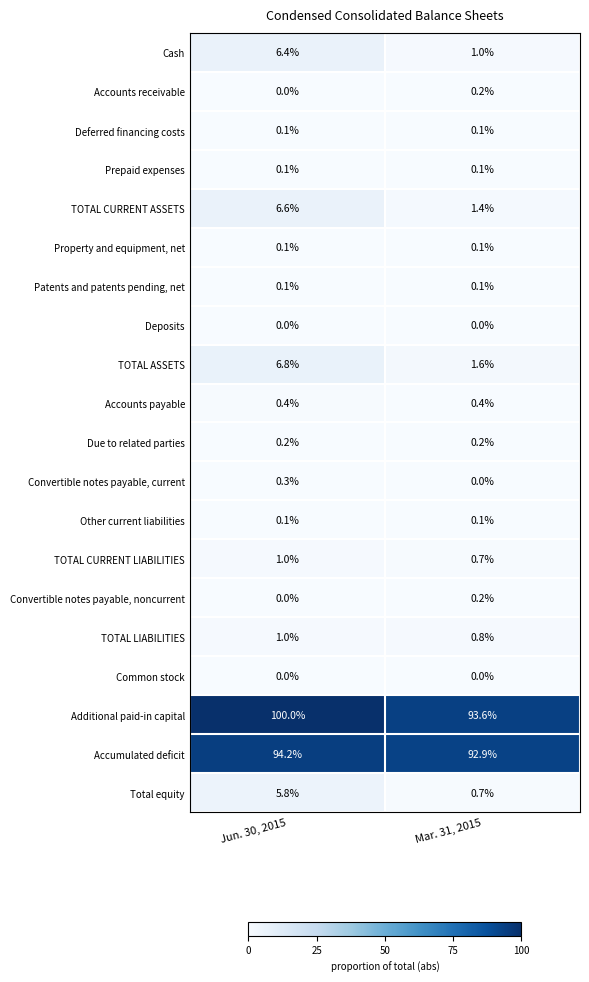

What is the difference between the highest and lowest values at Jun. 30, 2015?

100.0